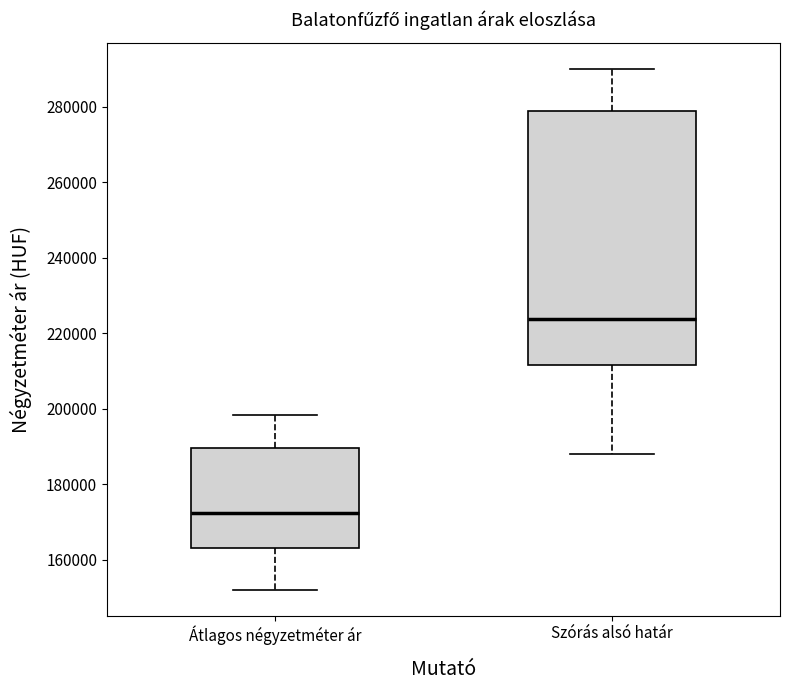

Reading left to right, read every box against the y-axis: the position of its median line, the range the box covers, and the ends of its whiskers. The values are not printed on the chart, so give them approximately, as read against the axis.

Átlagos négyzetméter ár: median 172000, box 164000 to 190000, whiskers 152000 to 198000
Szórás alsó határ: median 224000, box 212000 to 278000, whiskers 188000 to 290000